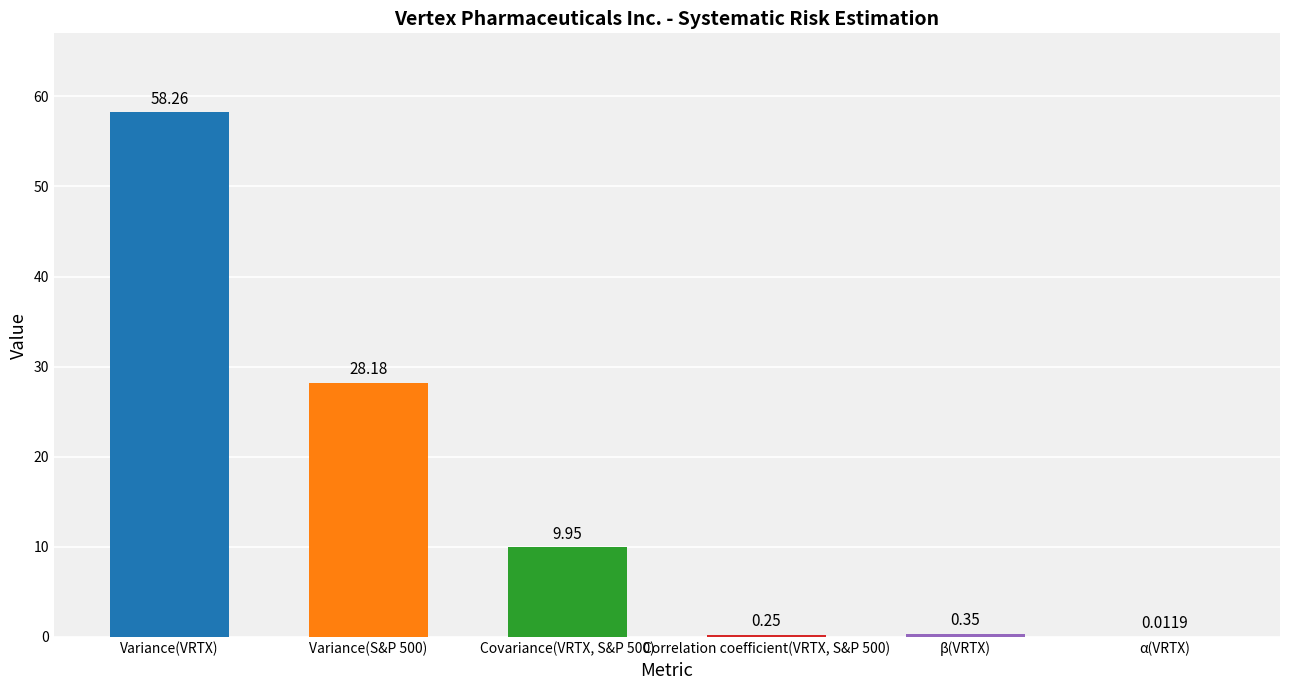

What is the change in value from Variance(VRTX) to Variance(S&P 500)?

-30.1